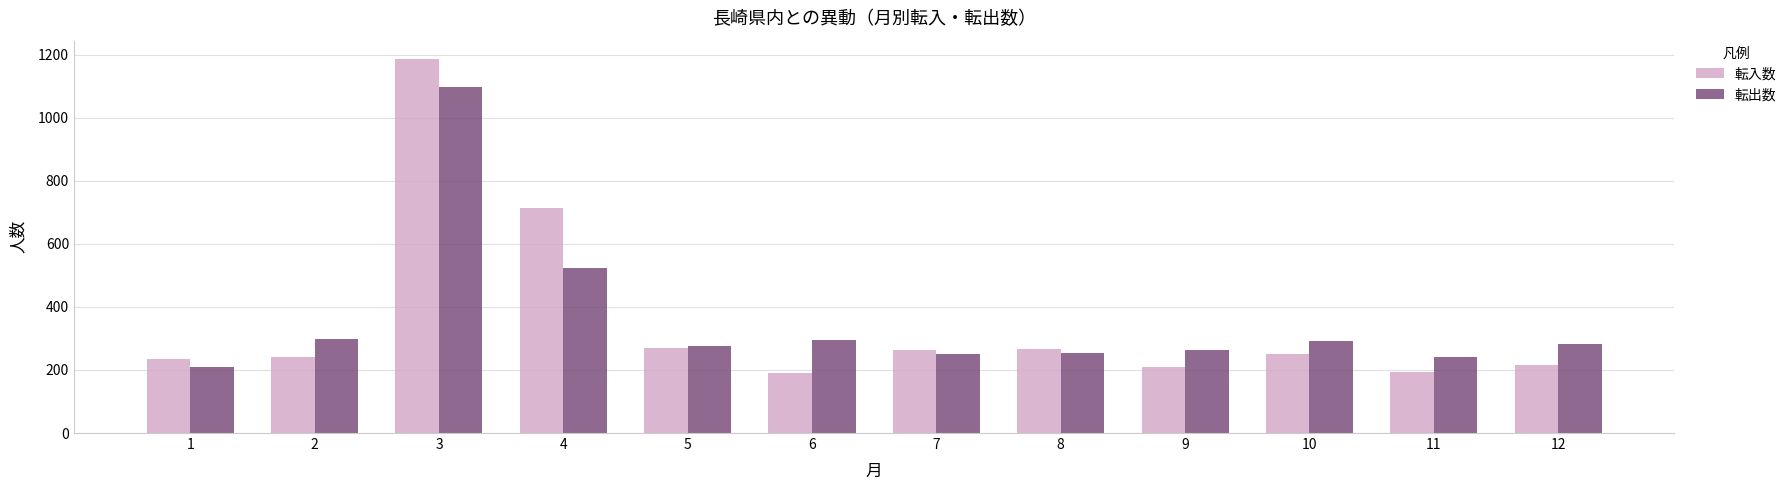

What are all the series names shown in the legend?

転入数, 転出数